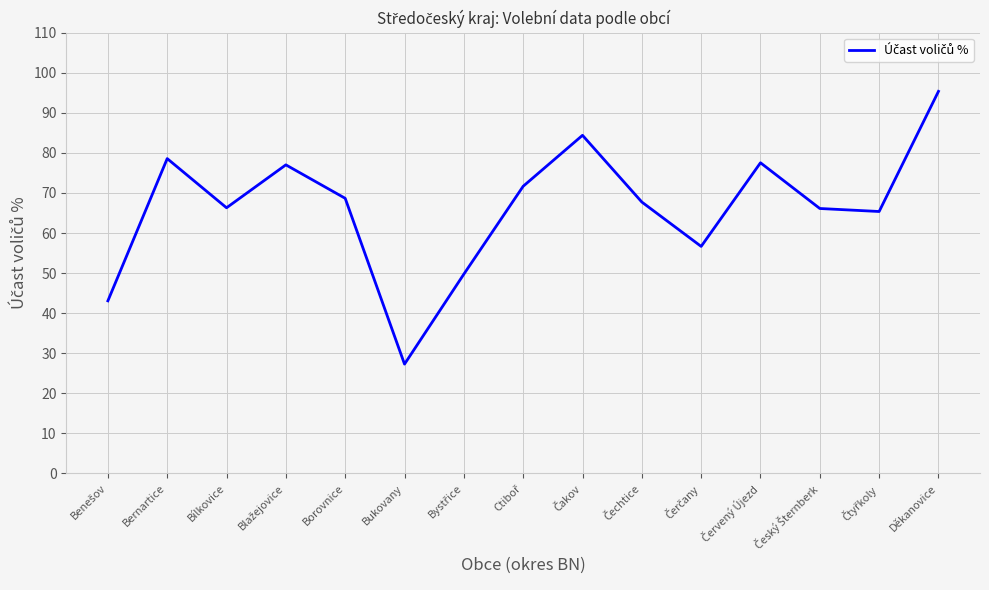

At which category does the chart reach its minimum across all series?

Bukovany